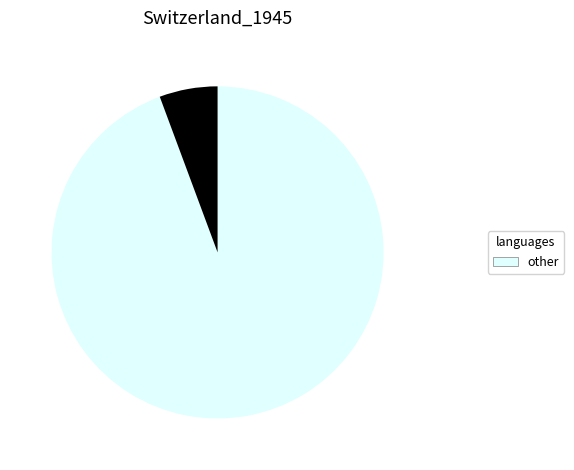

Is there any slice that represents more than half of the pie?

Yes